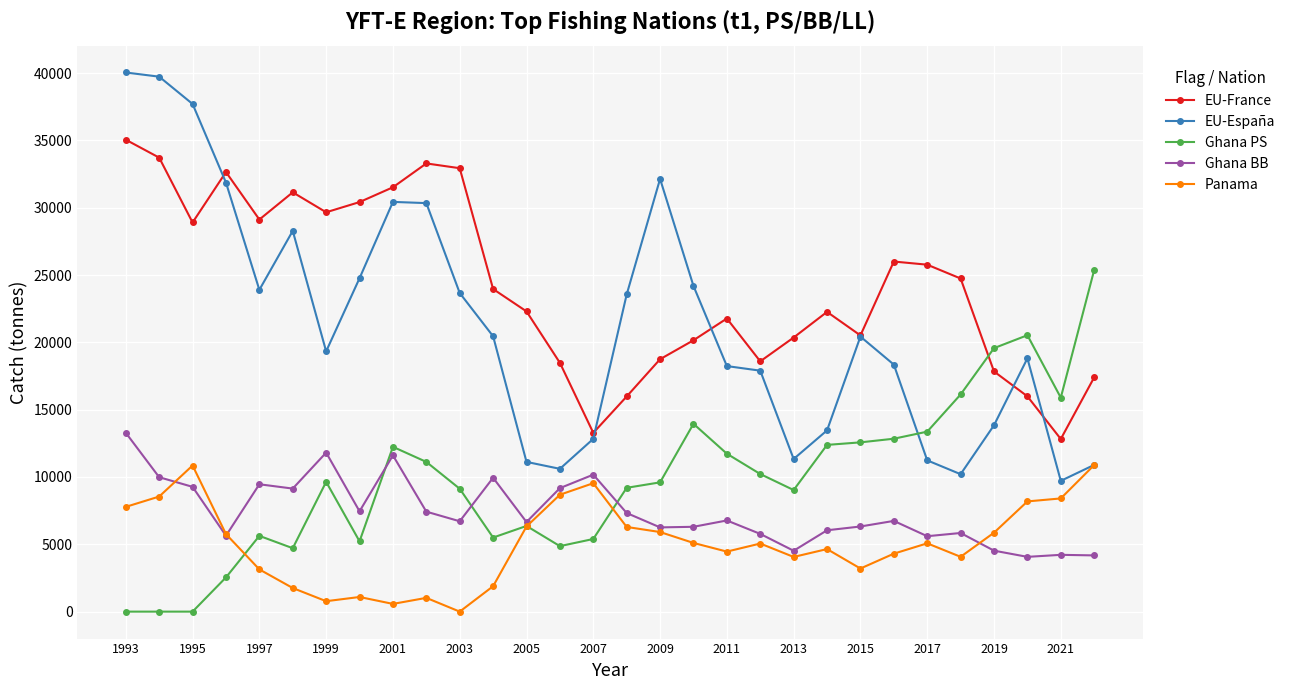

Which series has the largest total across all categories?

EU-France